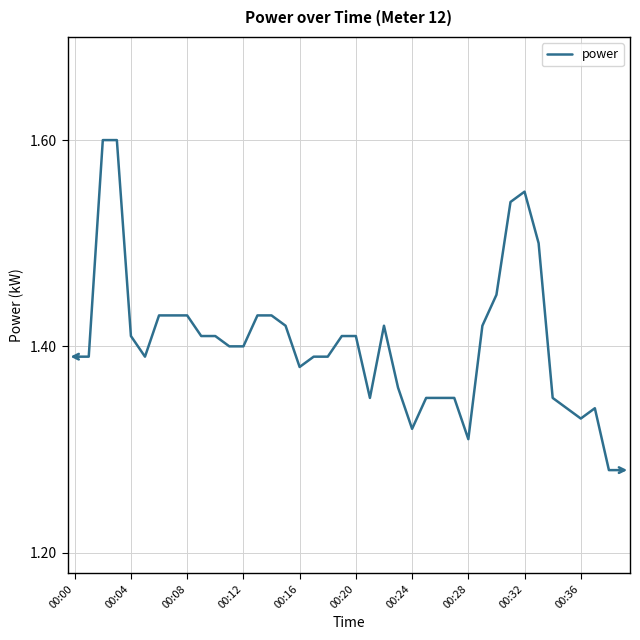

How many lines are shown in the chart?

1